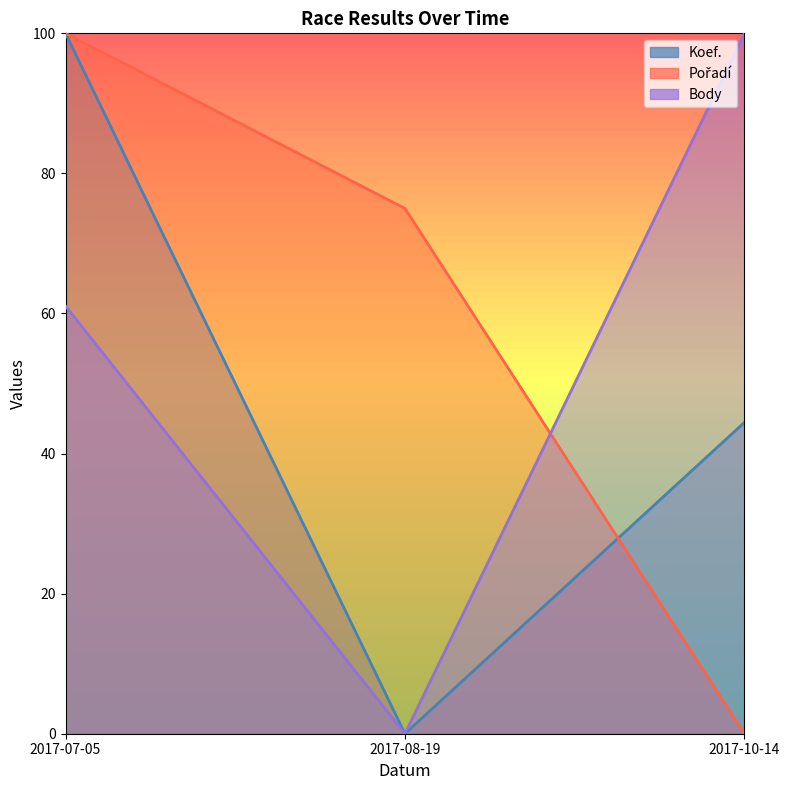

List the series in order of their overall mean, lowest first.

Koef., Body, Pořadí